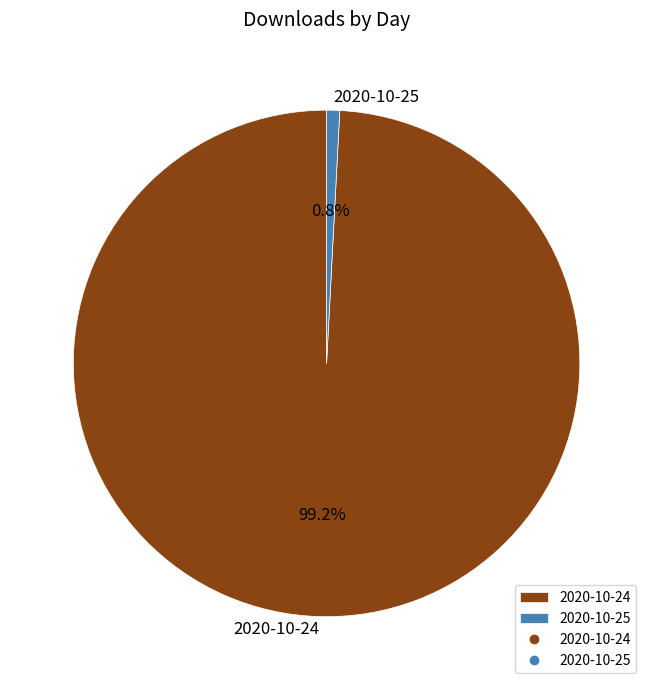

Which category has the smallest portion of the pie?

2020-10-25